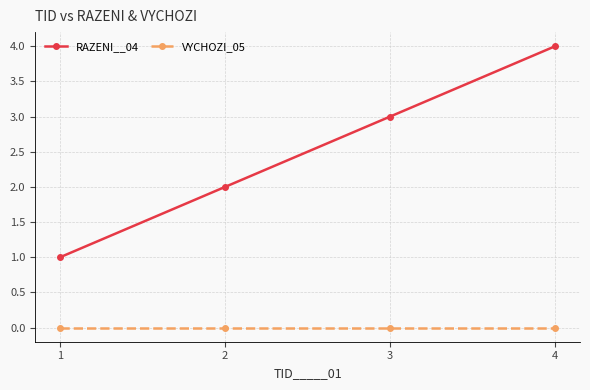

What is the difference between the highest and lowest values at 2?

2